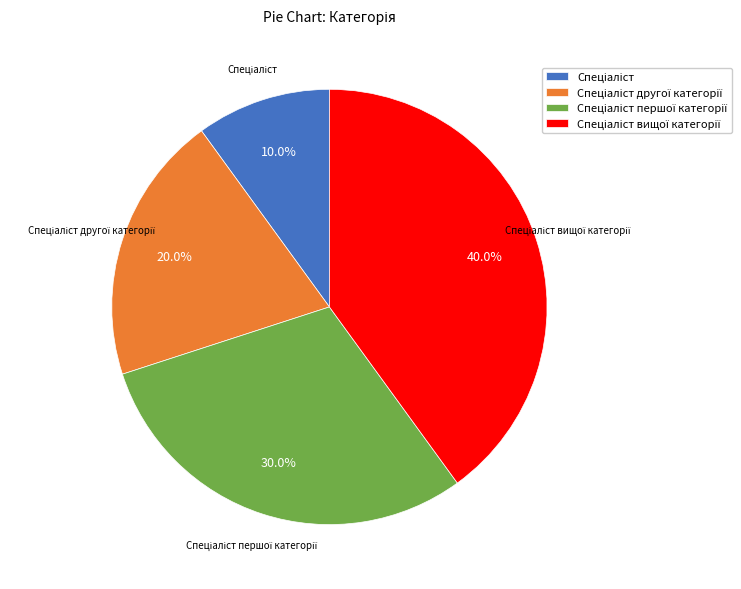

Is there any slice that represents more than half of the pie?

No